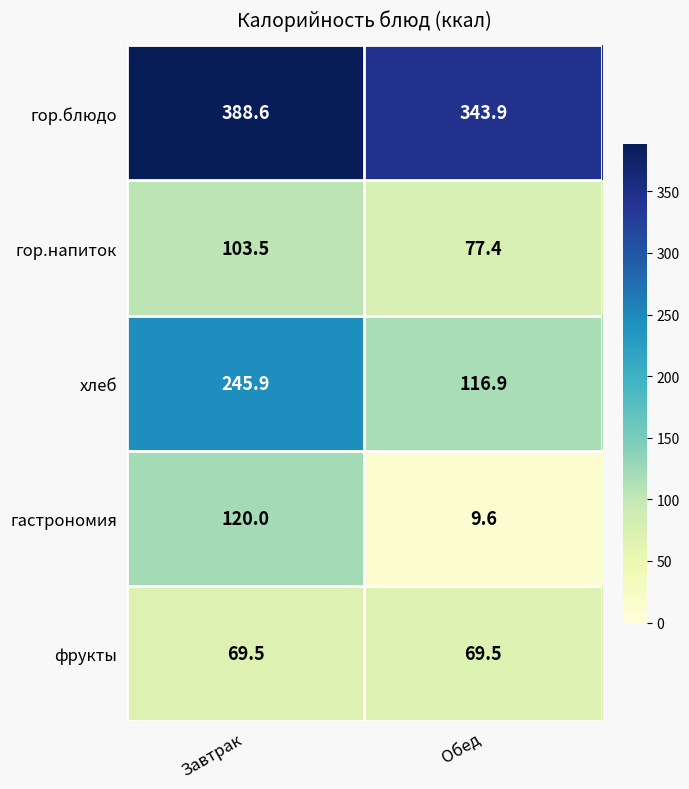

At which category does the chart reach its minimum across all series?

Обед